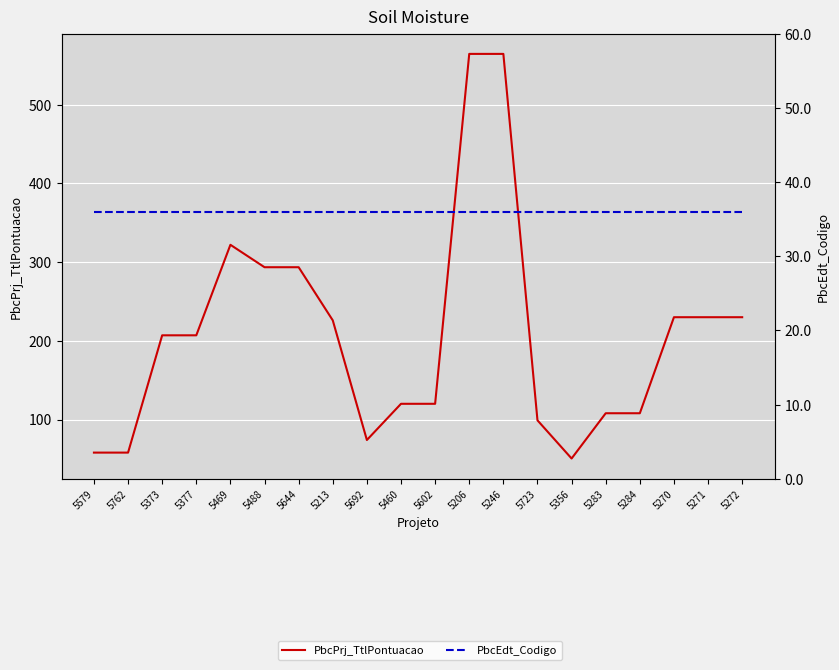

Where is the first local minimum for PbcPrj_TtlPontuacao?

5692